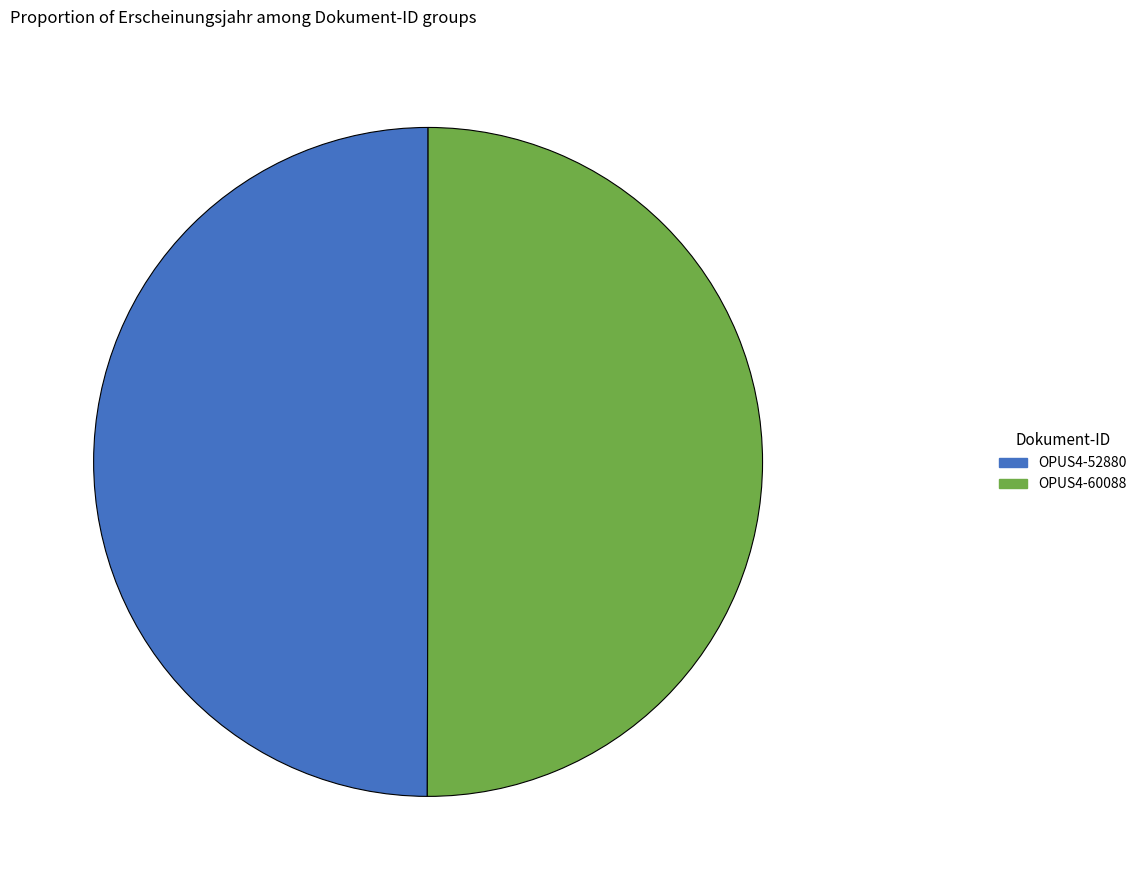

How many slices are in this pie chart?

2